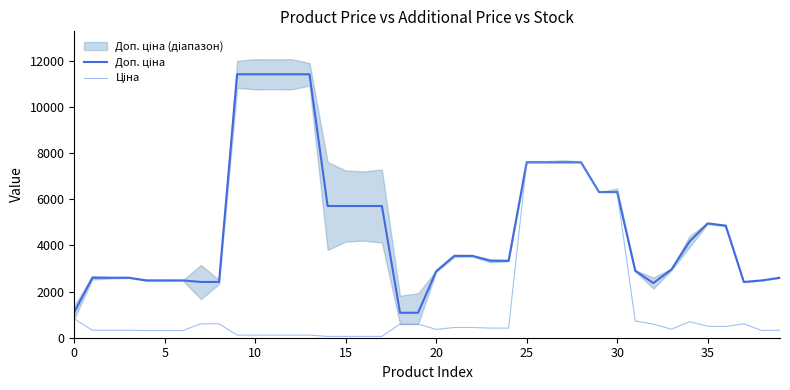

The Ціна series shows 694.3 at 34. True or false?

True